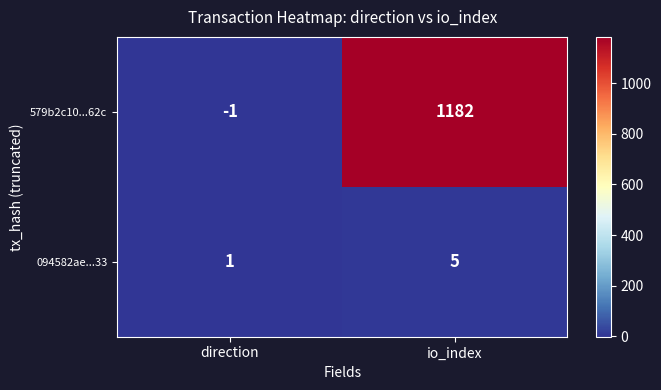

How many negative values does the 579b2c10...62c series have?

1